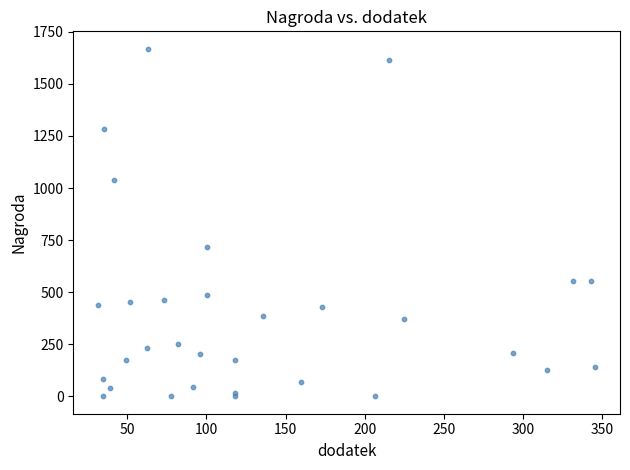

What Y value in the scatter plot is closest to 834?

716.5